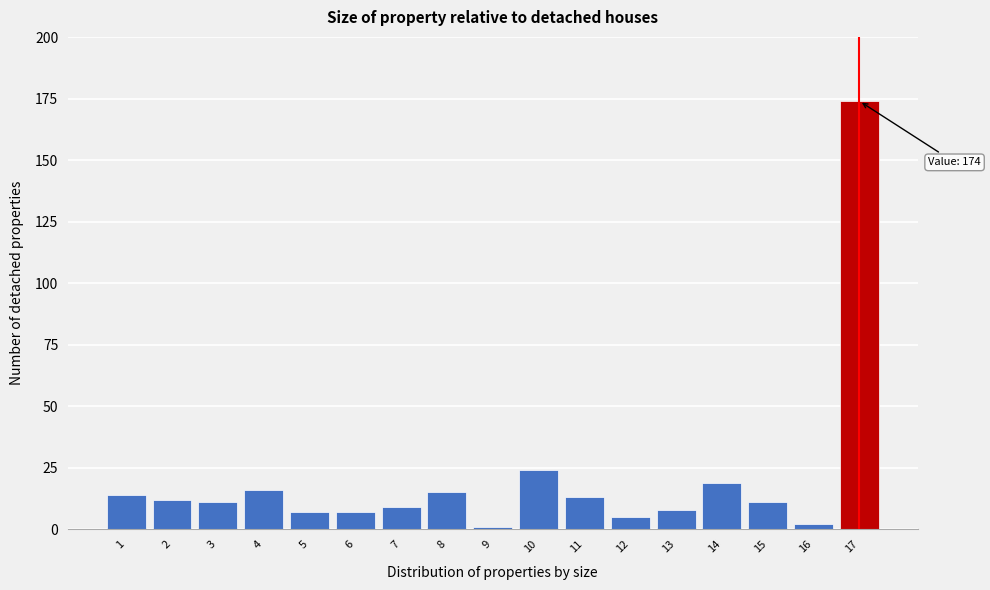

Reading left to right, transcribe all the data shown in this chart.

14	12	11	16	7	7	9	15	1	24	13	5	8	19	11	2	174